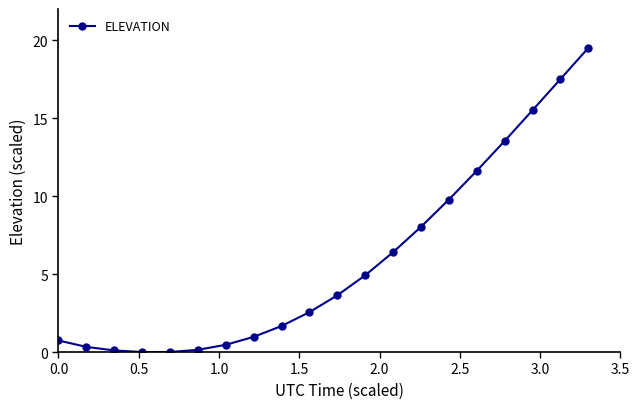

What is the maximum value shown in the chart?

19.5